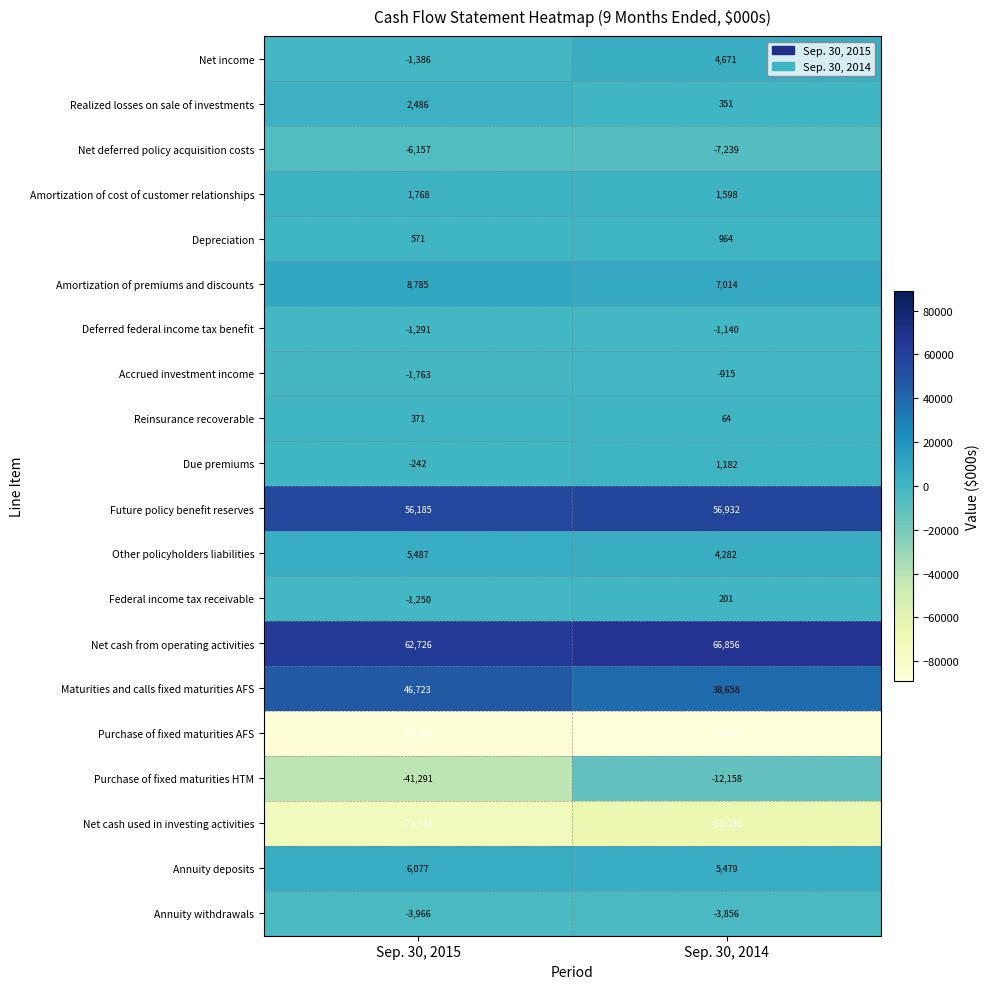

True or false: Purchase of fixed maturities AFS has a value of -88107 at Sep. 30, 2015.

True